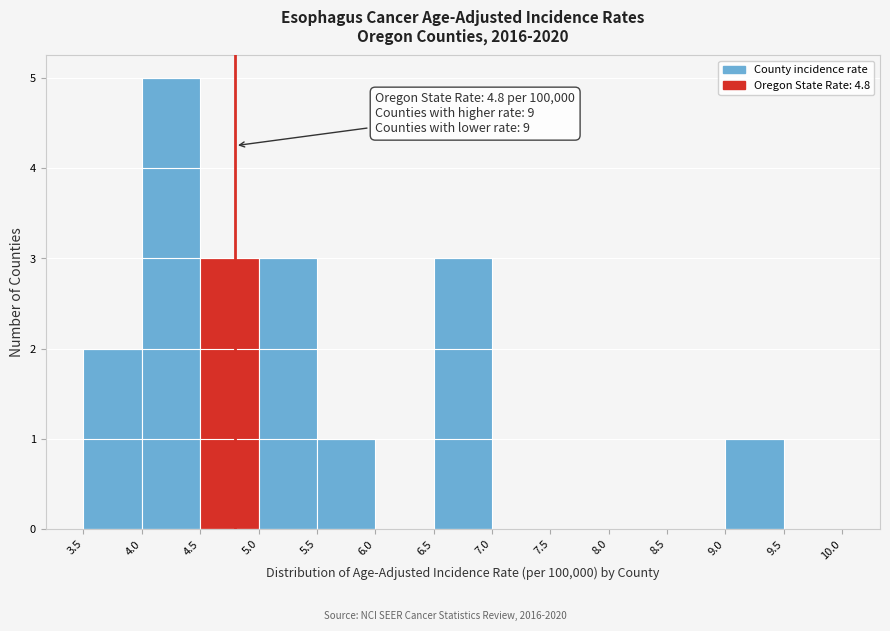

Which range on the x-axis has the tallest bar?

4.0 to 4.5